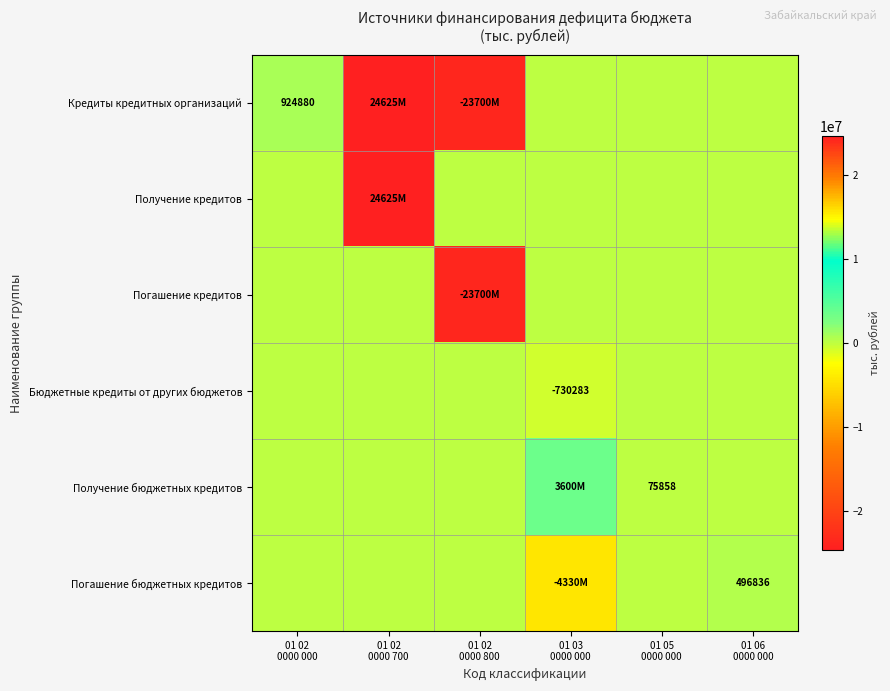

At which label is Кредиты кредитных организаций closest to 462440?

01 03 0000 000